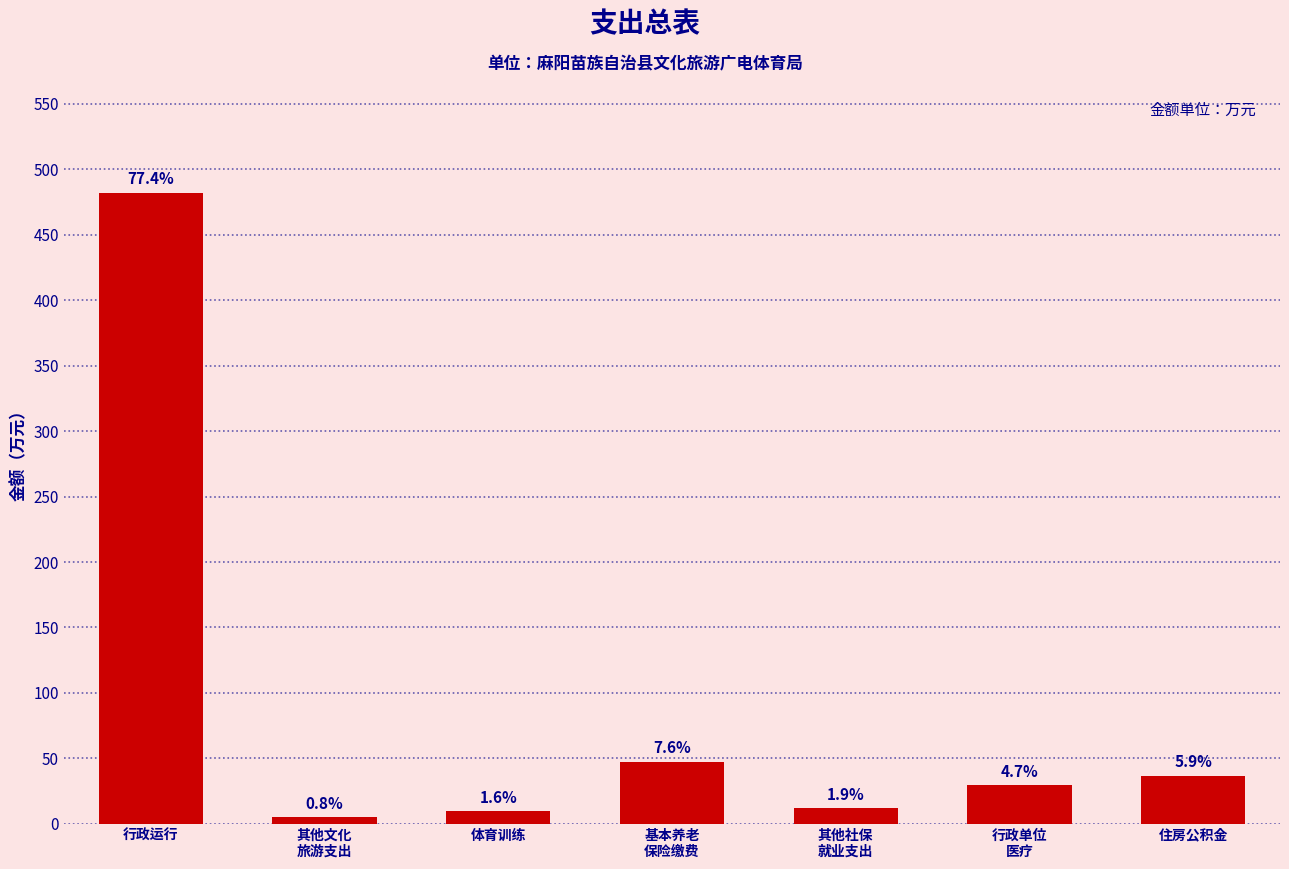

Are the bars horizontal?

No